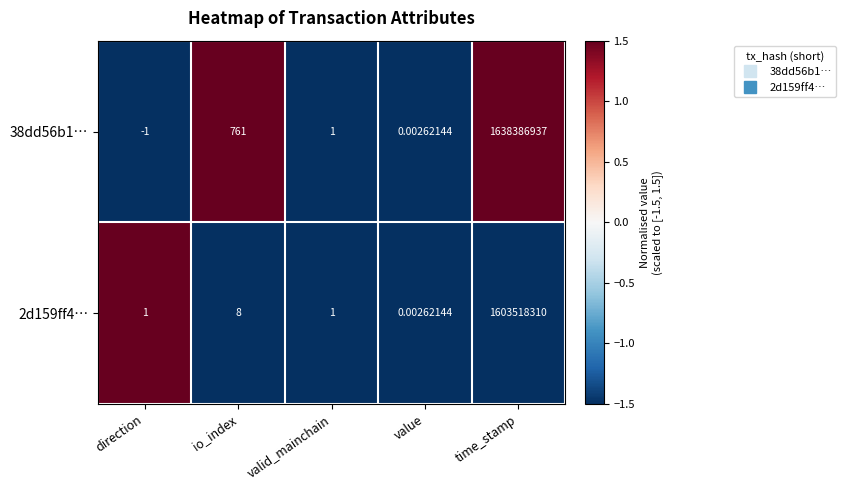

At which label is 2d159ff4… closest to 801759155?

io_index